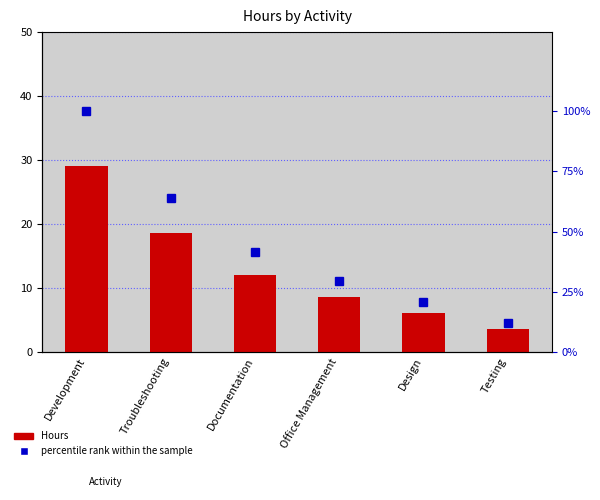

What is the total value across all series at Design?

26.7